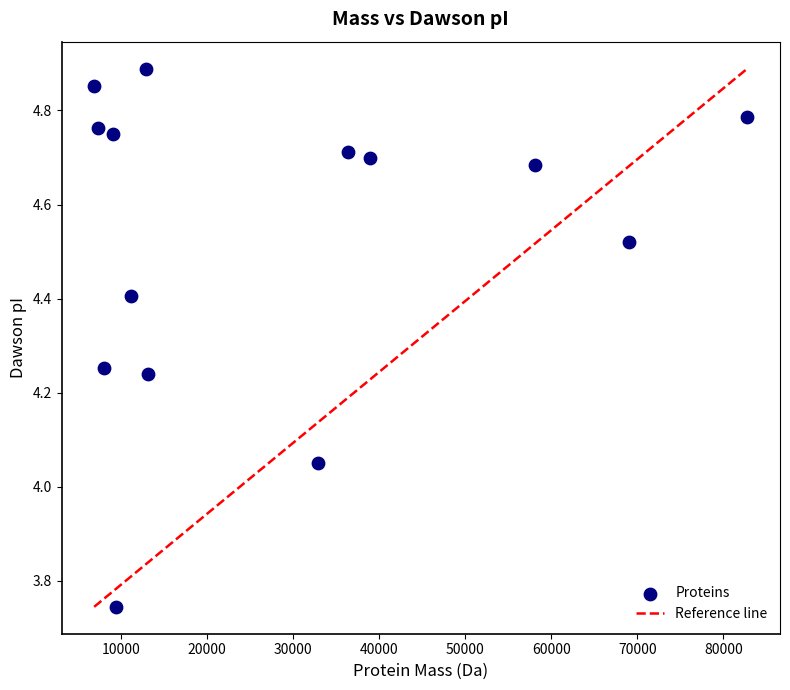

What is the range of Y values (max minus min)?

1.1